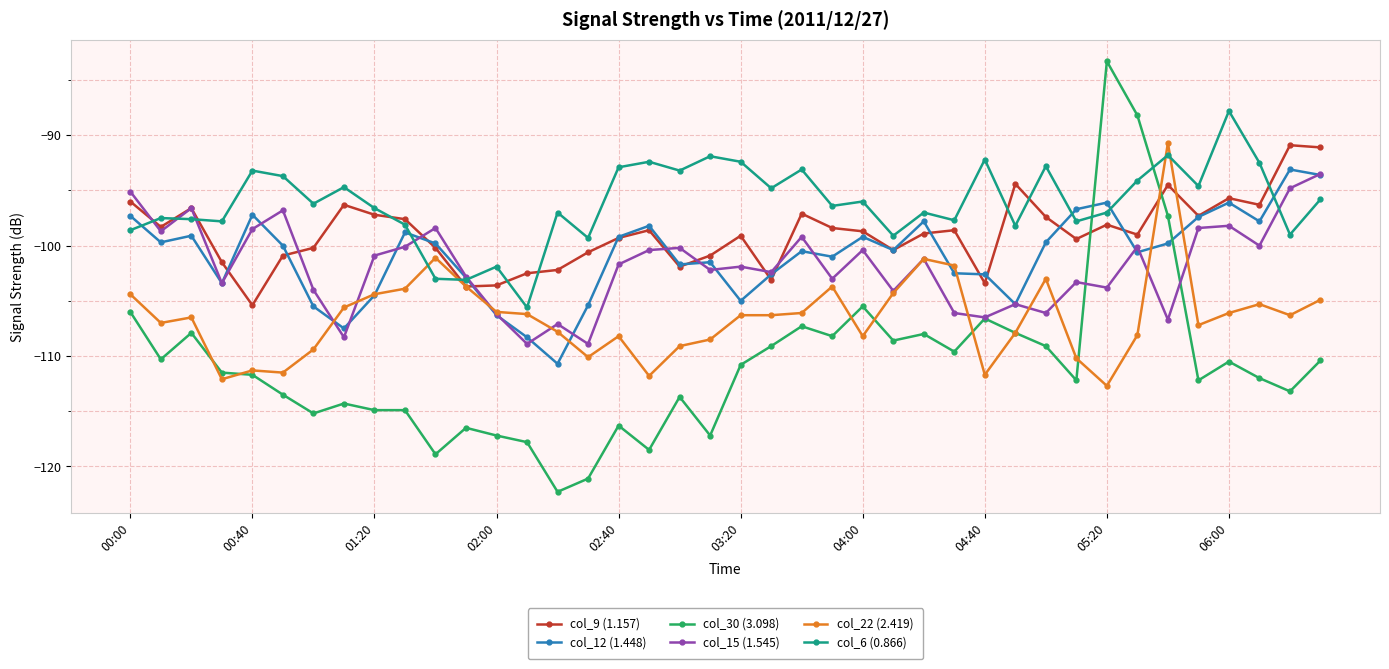

True or false: col_22 (2.419) and col_30 (3.098) intersect in this chart.

True